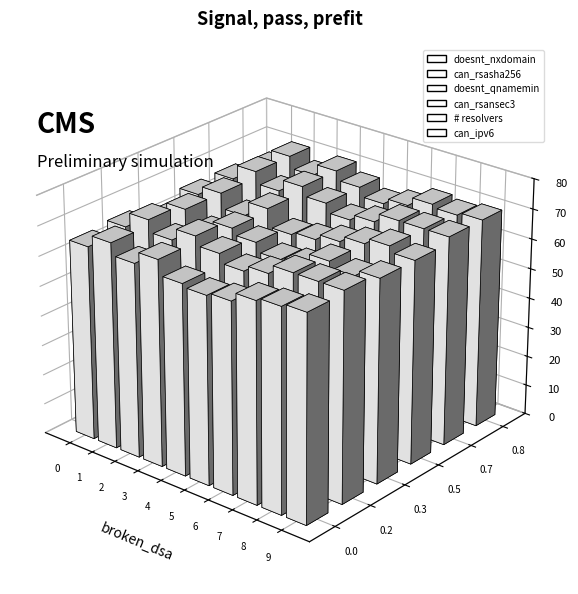

What are all the series names shown in the legend?

doesnt_nxdomain, can_rsasha256, doesnt_qnamemin, can_rsansec3, # resolvers, can_ipv6